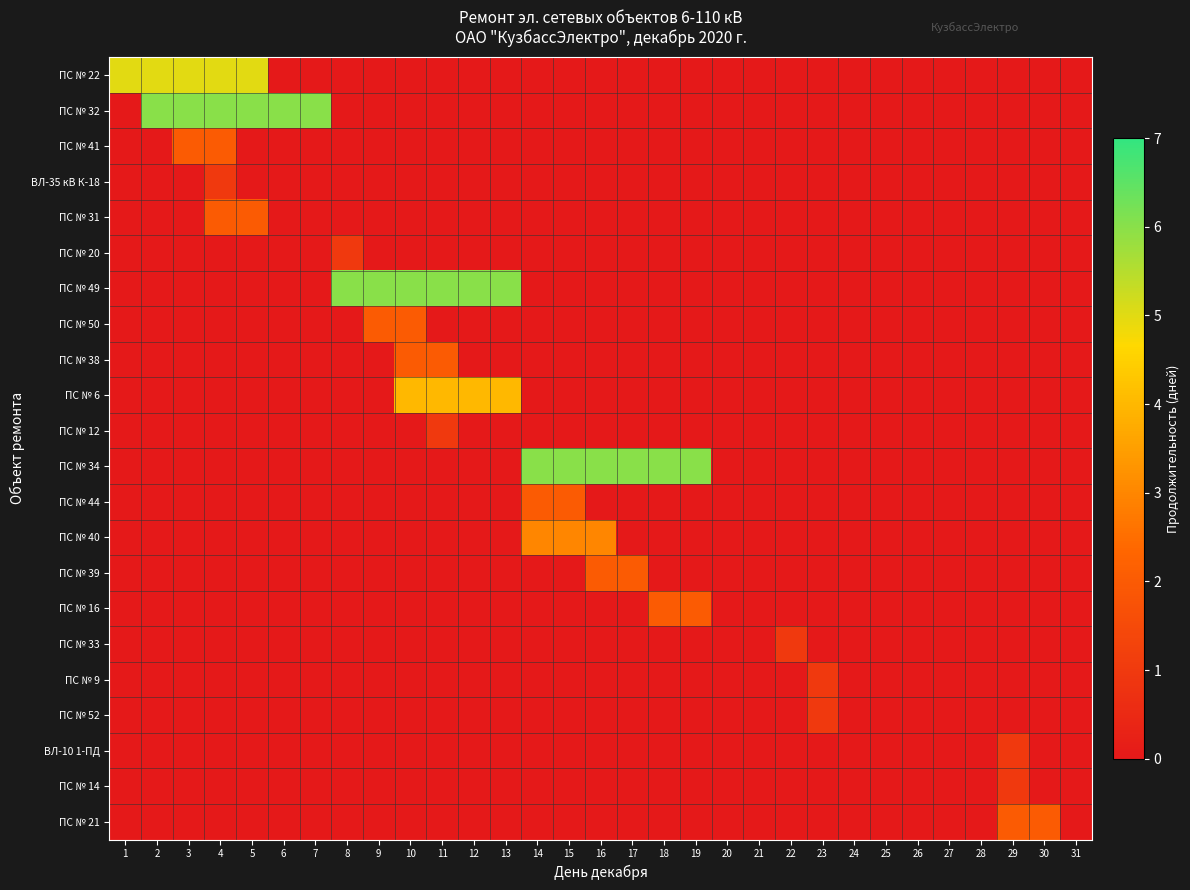

What is the total value across all series at 11?

13